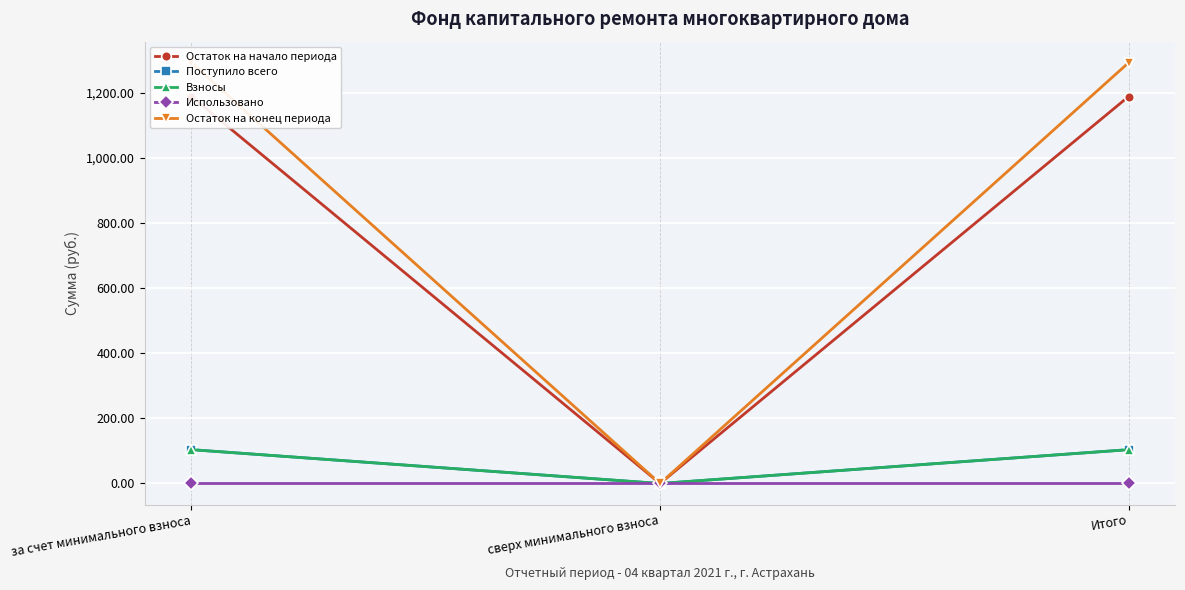

What is the label of the 2nd point from the left?

сверх минимального взноса